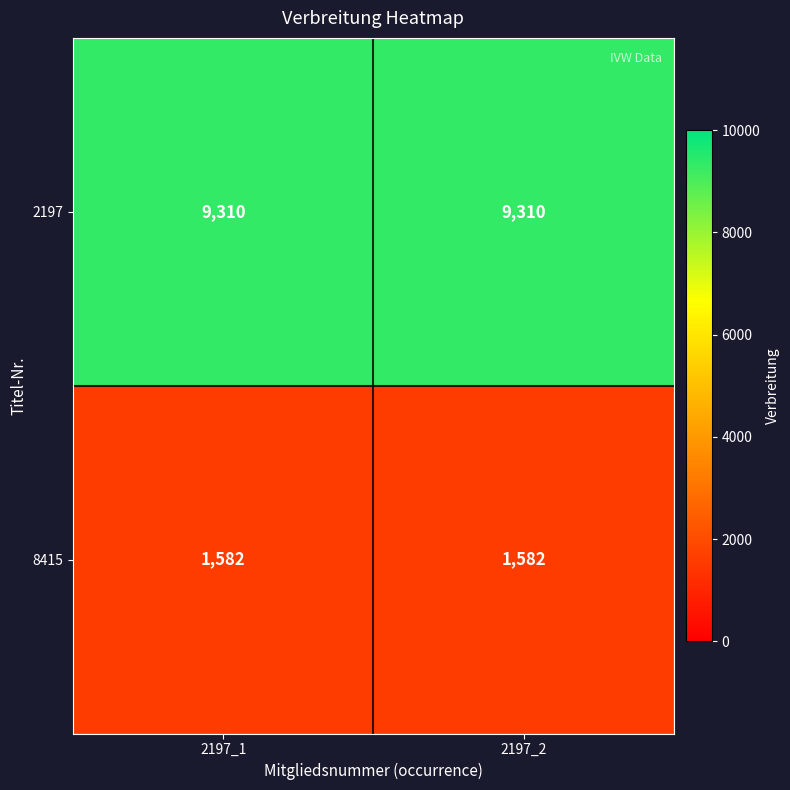

Which series has the largest total across all categories?

2197